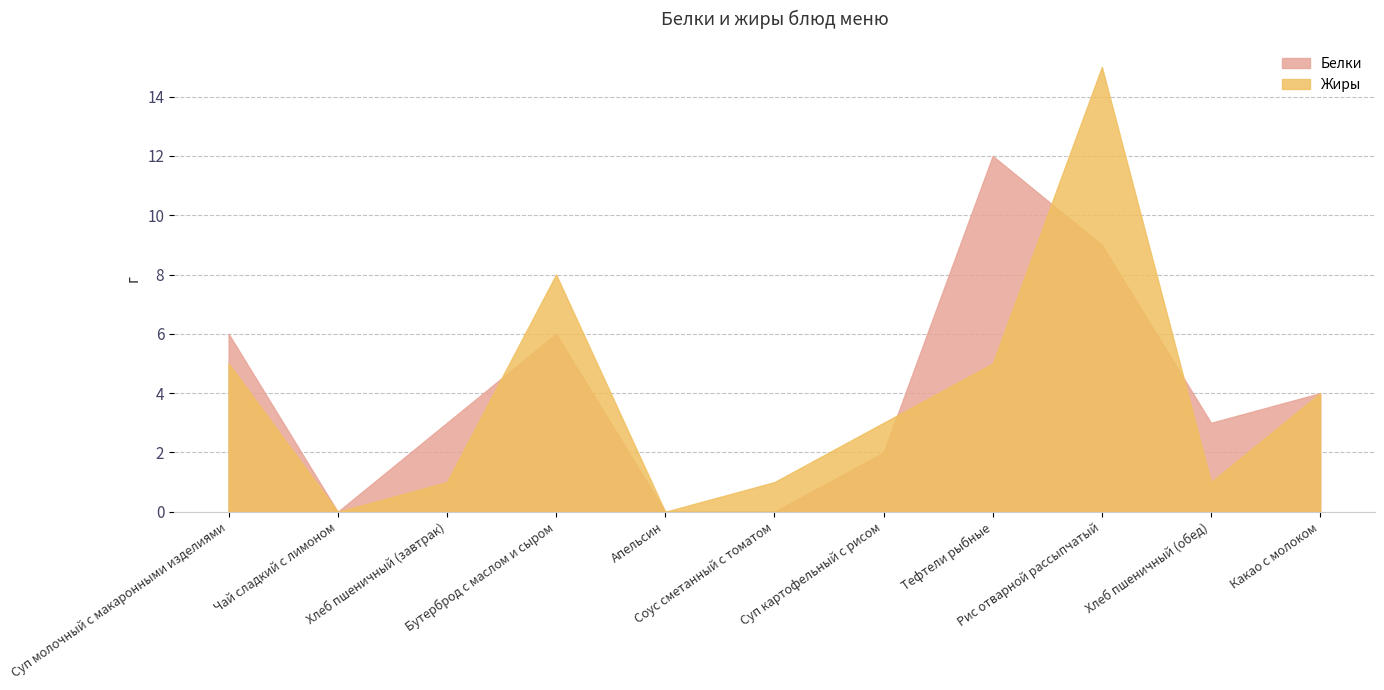

How many categories are shown in the chart?

11